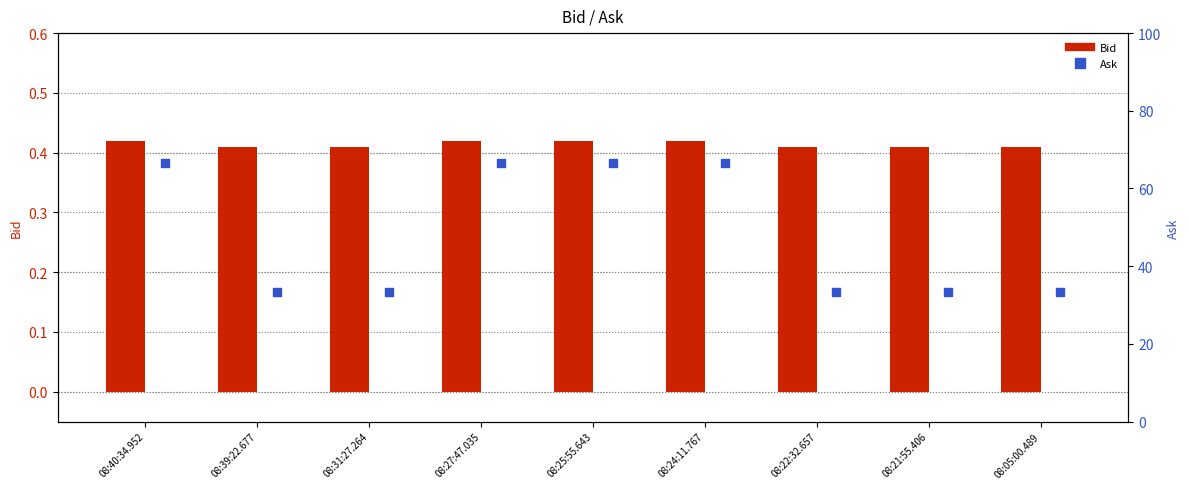

Which series contains the lowest Y value?

Bid